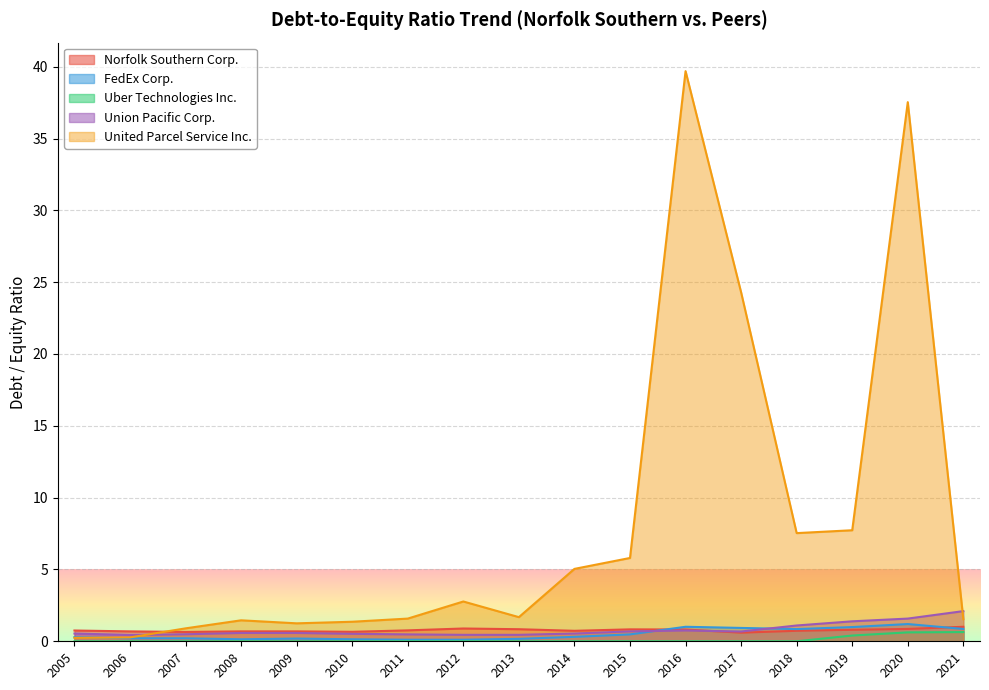

What is the lowest value of the Norfolk Southern Corp. series?

0.6